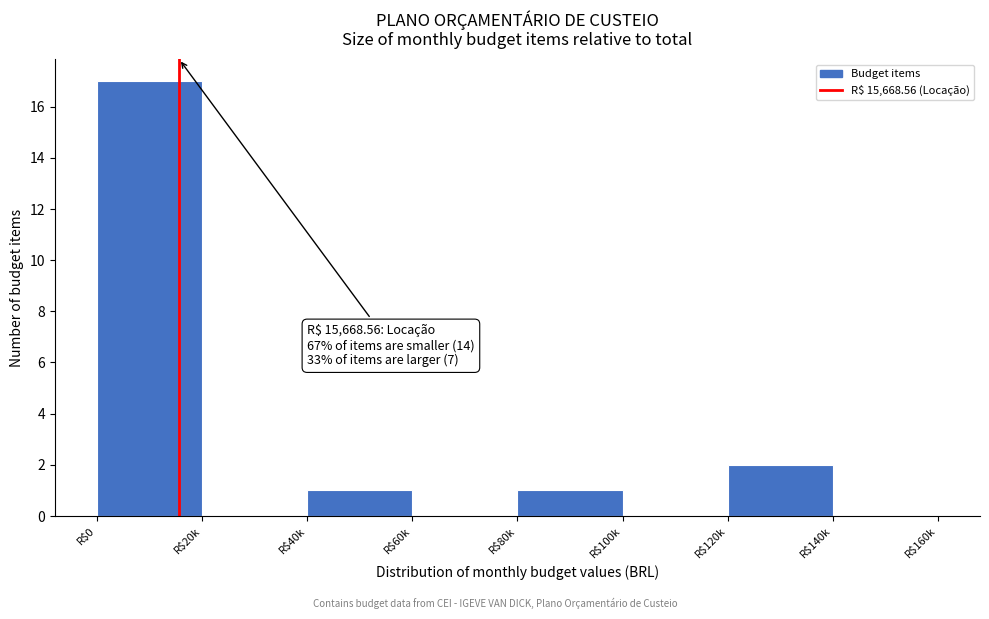

At which category does the chart reach its peak across all series?

R$0